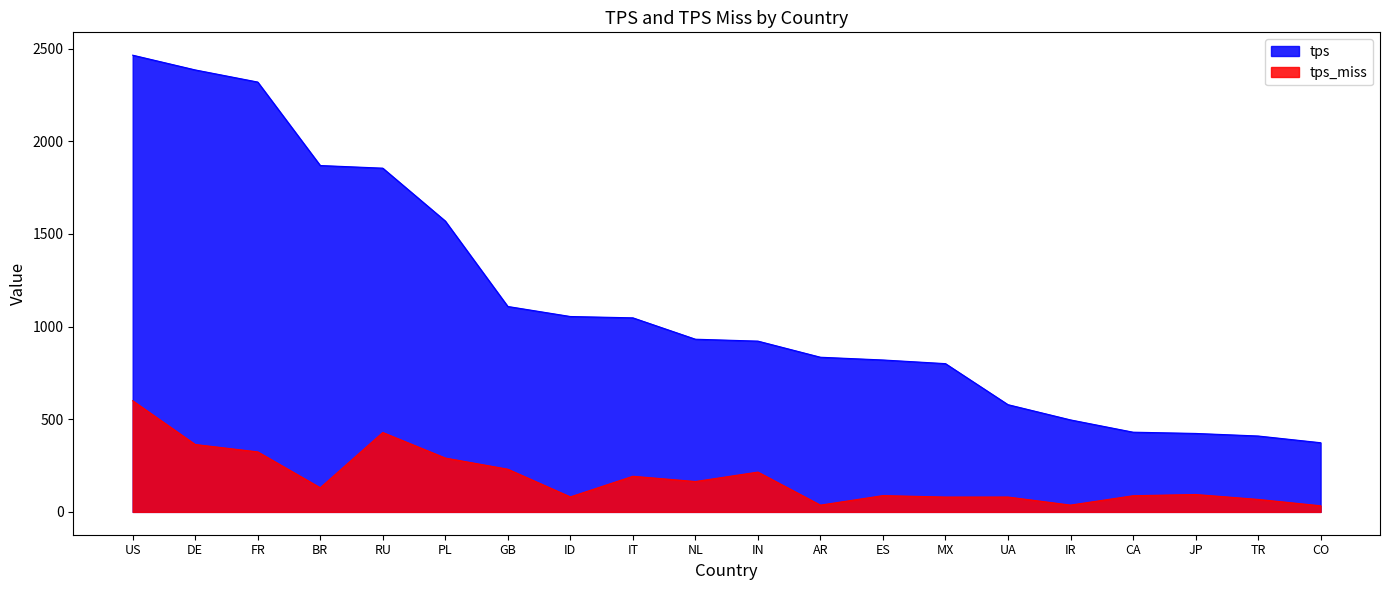

Where does the tps series first go above 932?

US